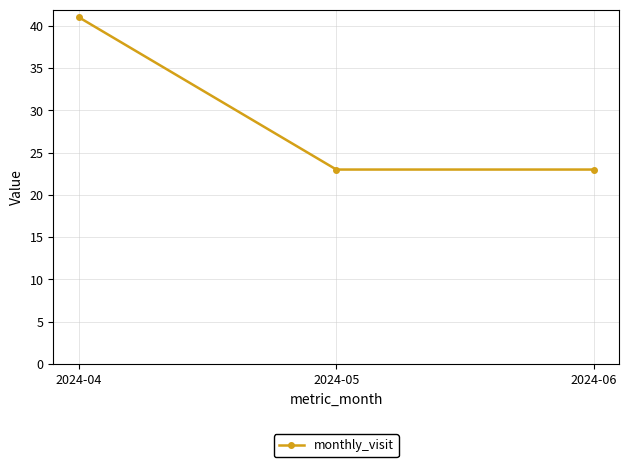

How many values are between 23 and 41?

3